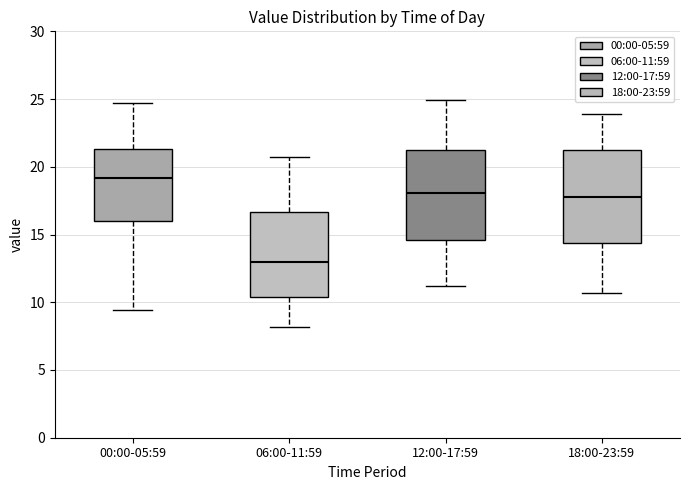

Where does the median line of the box for 00:00-05:59 sit on the y-axis? The values are not printed on the chart, so give them approximately, as read against the axis.

19.0